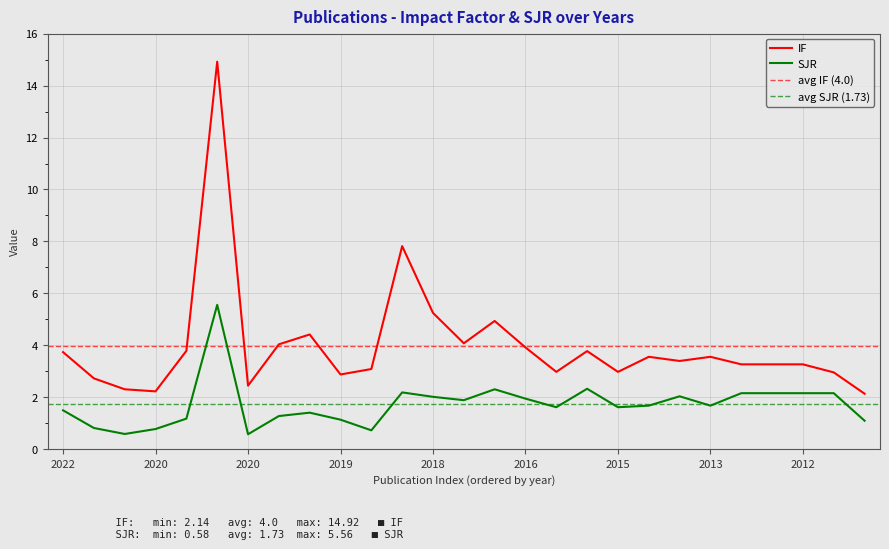

True or false: IF and SJR intersect in this chart.

False